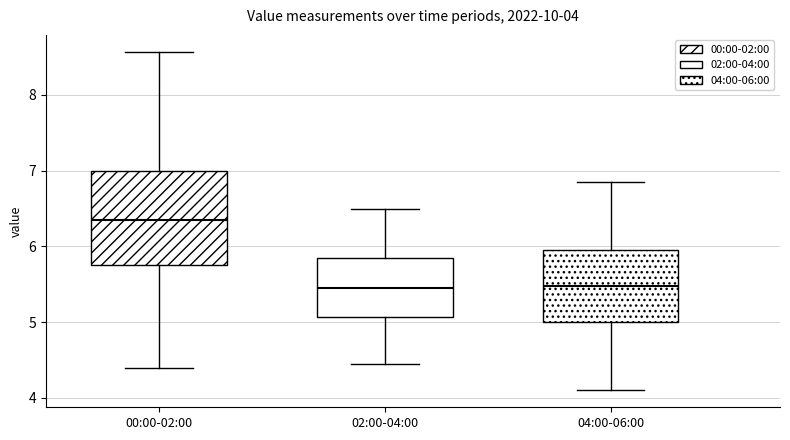

Comparing the boxes themselves (not the whiskers), which one is the tallest?

00:00-02:00